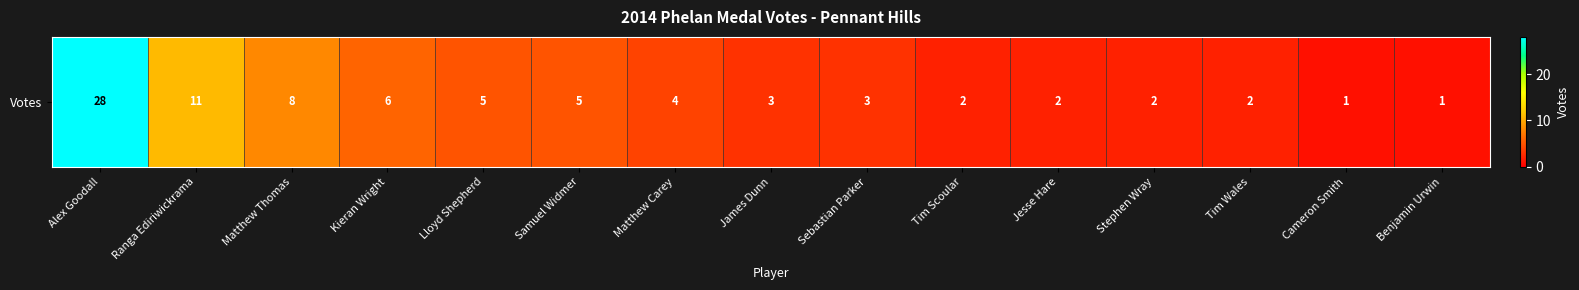

Reading left to right, list all the values displayed in this chart.

Alex Goodall=28	Ranga Ediriwickrama=11	Matthew Thomas=8	Kieran Wright=6	Lloyd Shepherd=5	Samuel Widmer=5	Matthew Carey=4	James Dunn=3	Sebastian Parker=3	Tim Scoular=2	Jesse Hare=2	Stephen Wray=2	Tim Wales=2	Cameron Smith=1	Benjamin Urwin=1